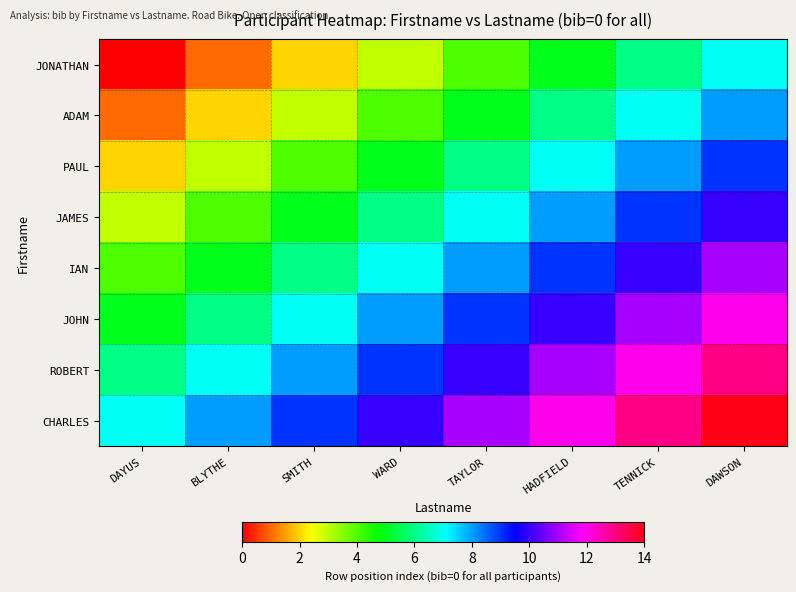

What is the total value across all series at WARD?

52